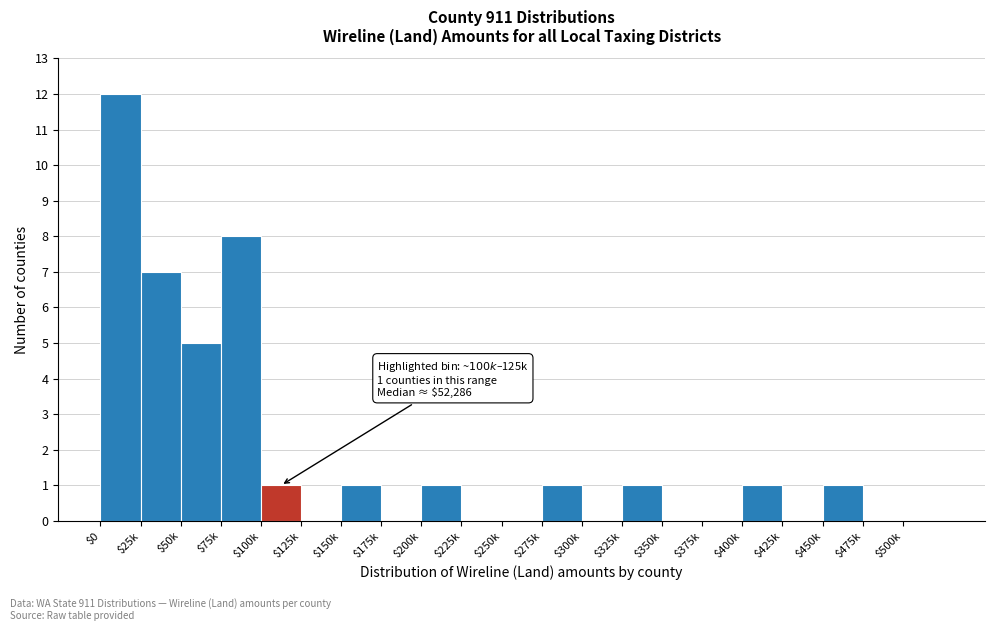

Is it true that the value at $125k is -7?

False